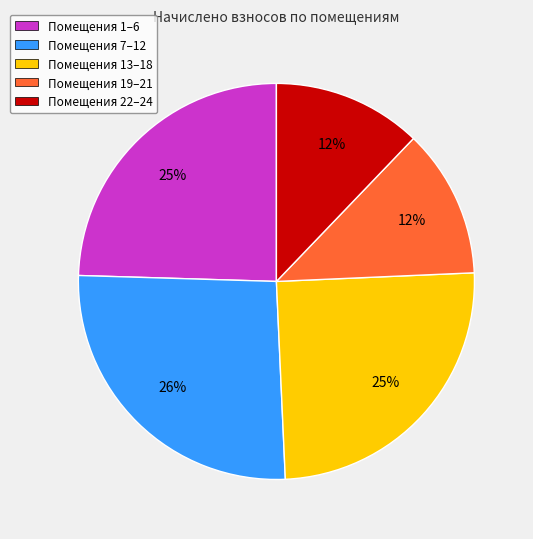

To the nearest percent, what is the average slice percentage?

20%